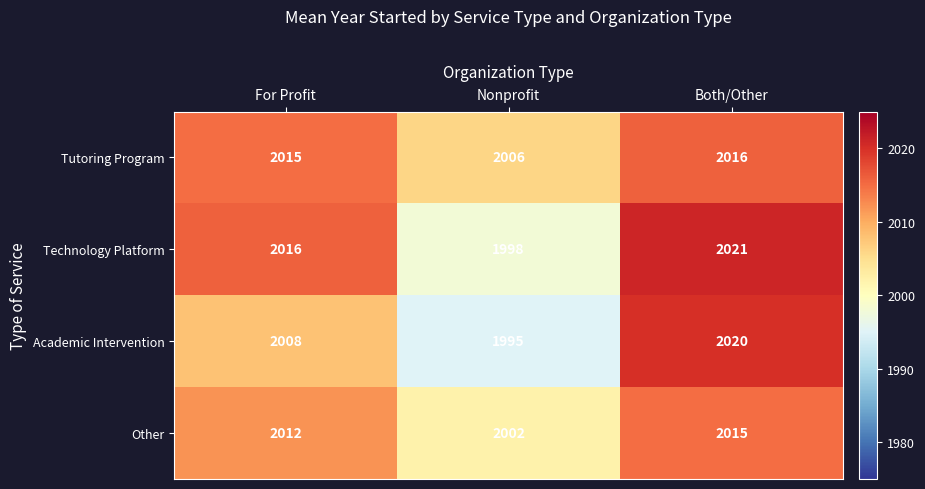

The Tutoring Program series shows 2006 at Nonprofit. True or false?

True